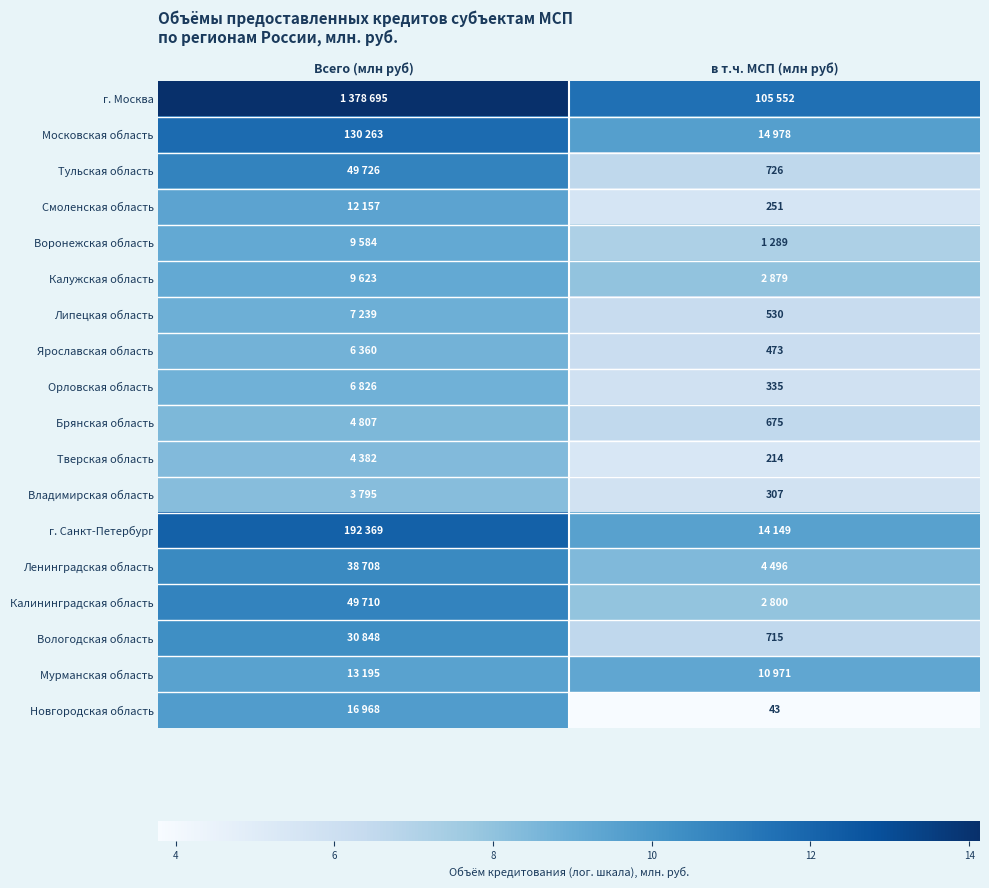

Which category has the lowest value in the Тульская область series?

в т.ч. МСП (млн руб)